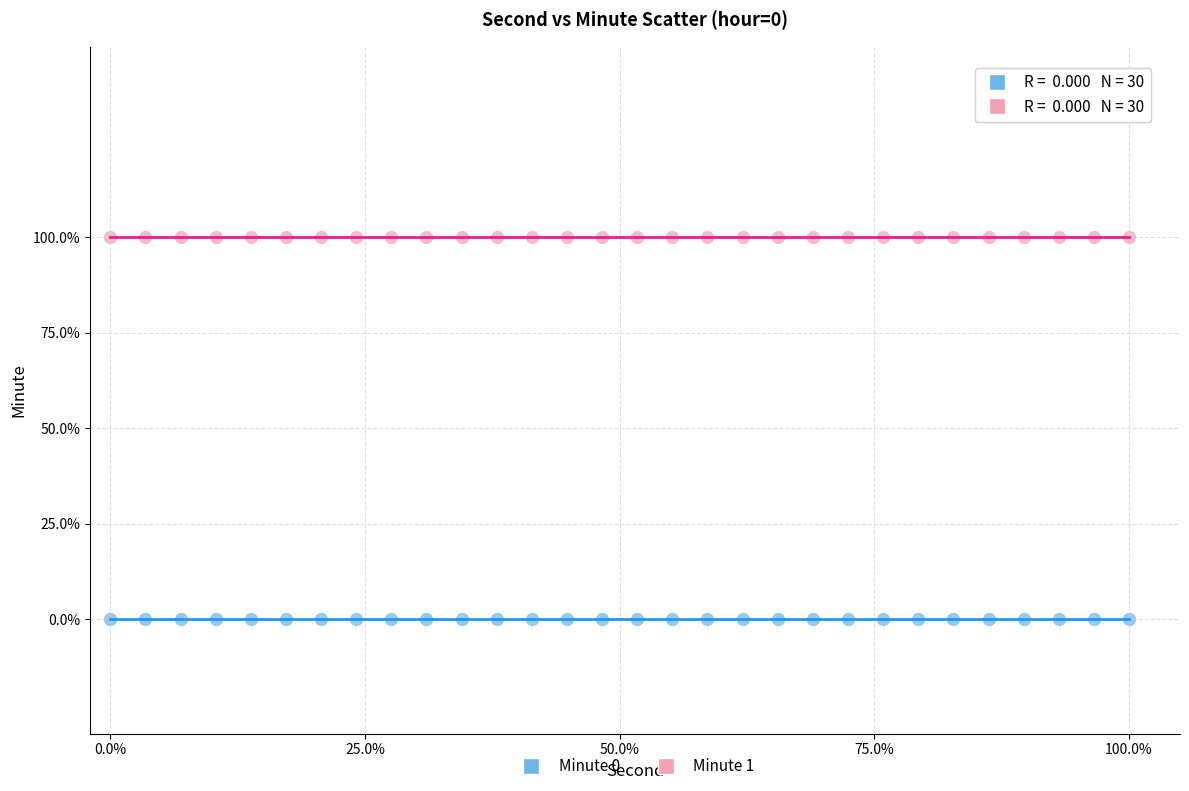

What are all the series names shown in the legend?

Minute 0, Minute 1